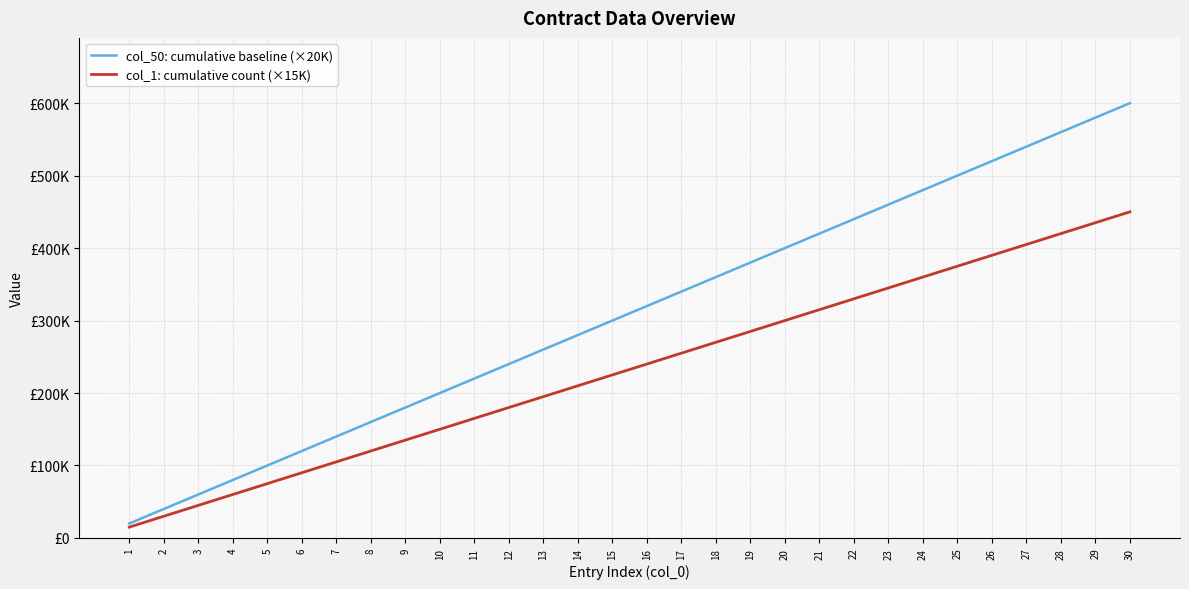

Rank the series at 10 from lowest to highest value.

col_1: cumulative count (×15K), col_50: cumulative baseline (×20K)